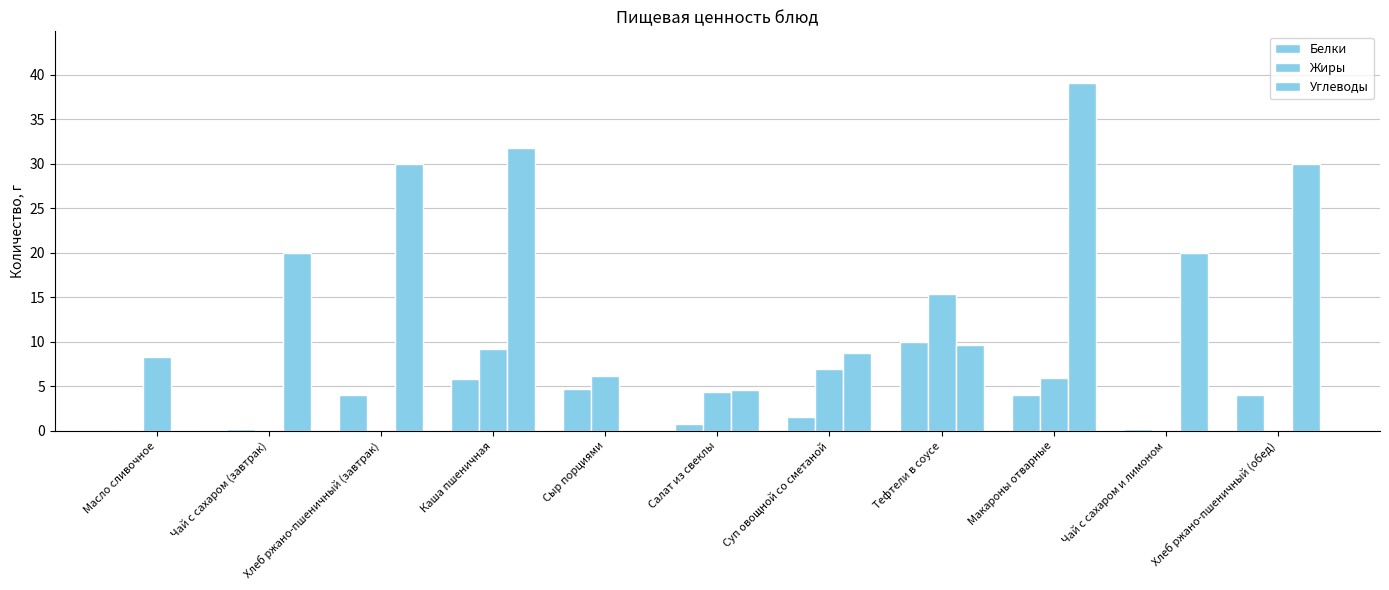

Are the bars horizontal?

No